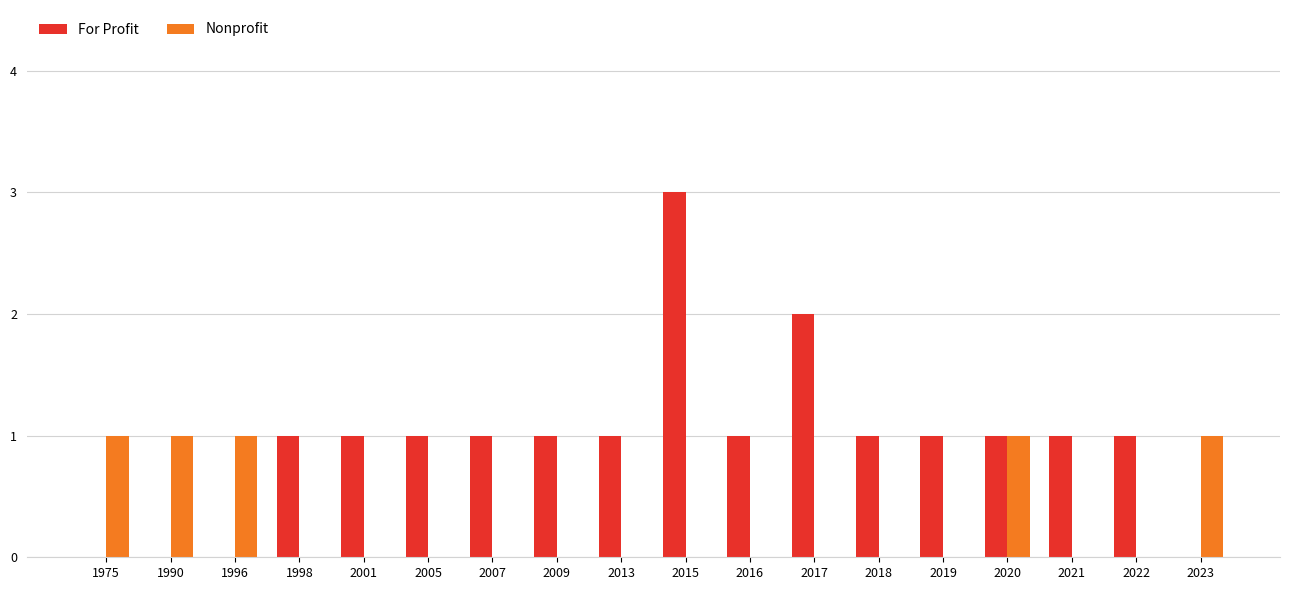

Which series has the widest spread of values?

For Profit